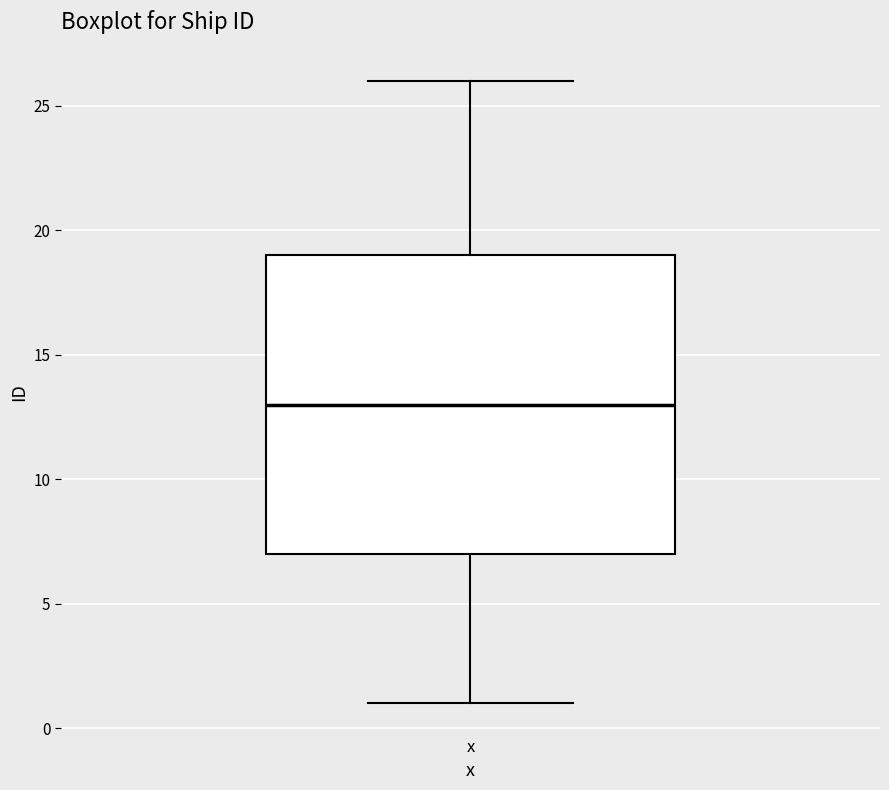

Read this box plot against the y-axis: the position of the median line, the range covered by the box, and the ends of both whiskers. The values are not printed on the chart, so give them approximately, as read against the axis.

median 13, box 7 to 19, whiskers 1 to 26